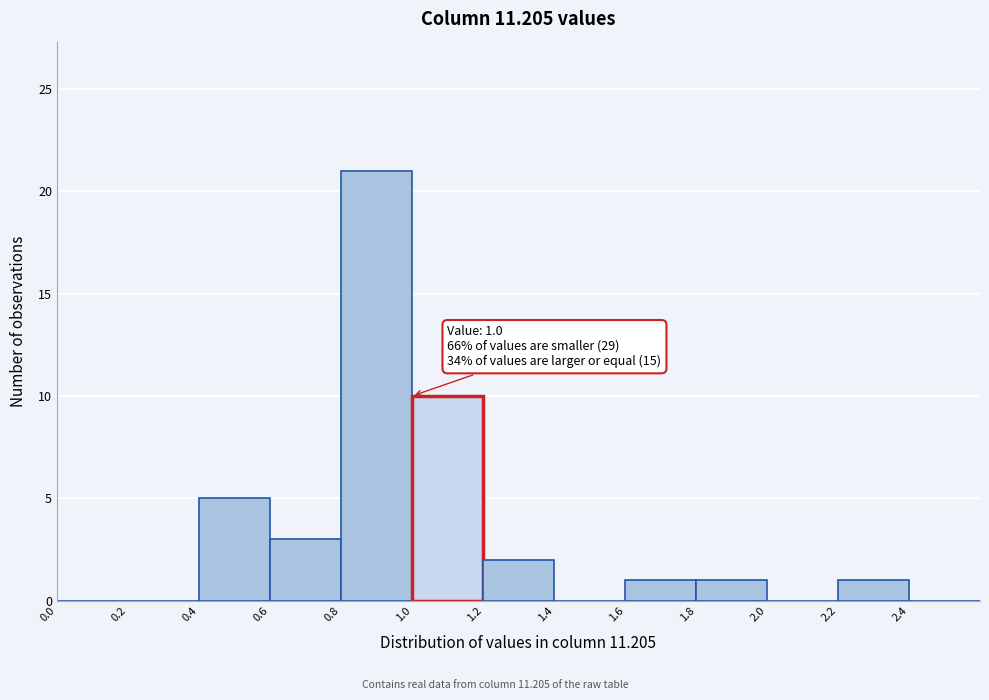

Which range on the x-axis has the tallest bar?

0.8 to 1.0